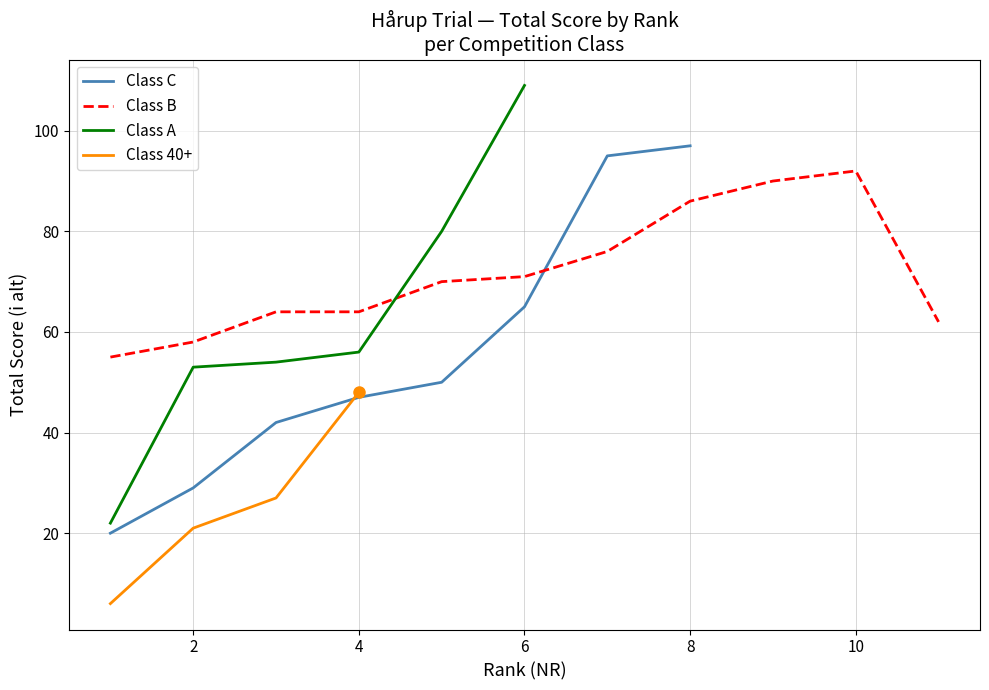

What is the lowest value of the Class C series?

20